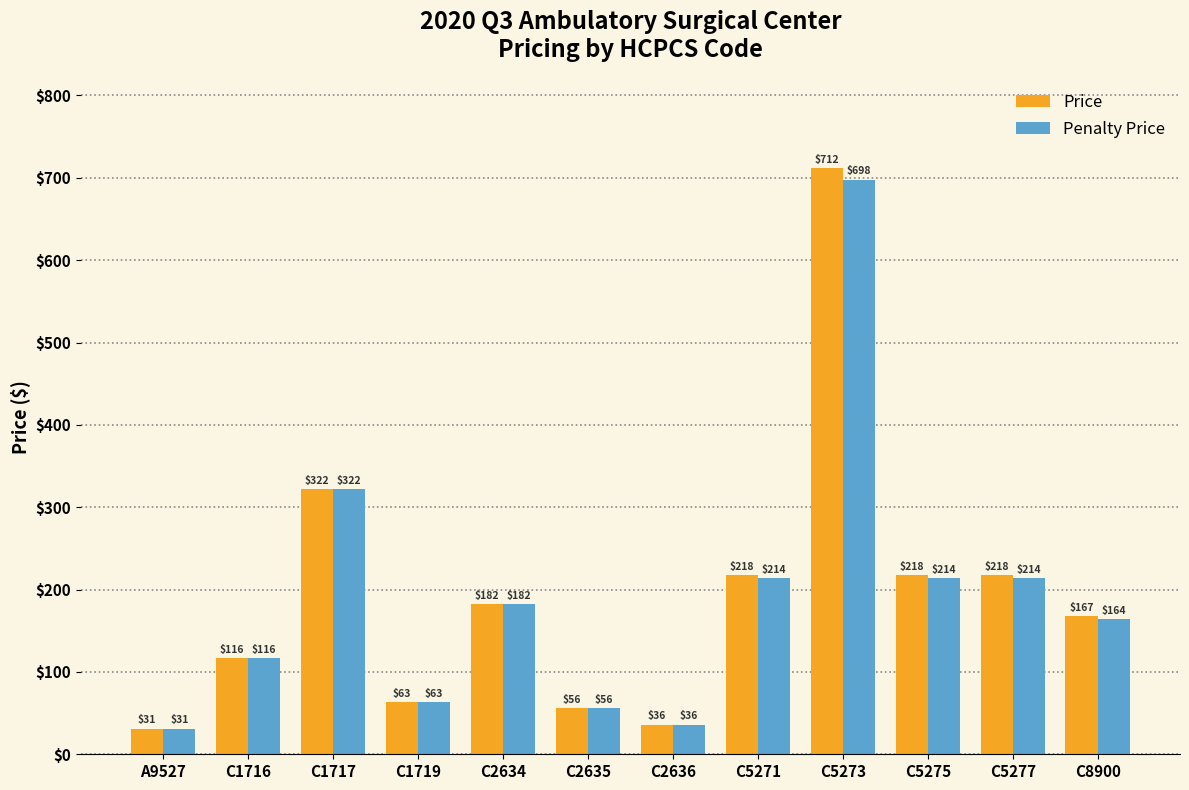

What value does the Penalty Price series have at C2634?

181.9